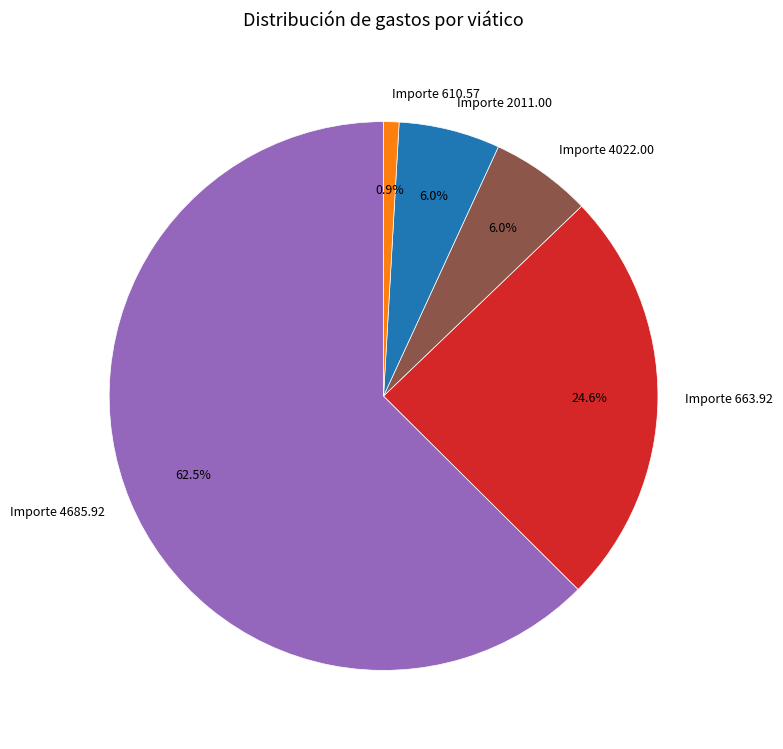

Which category accounts for the majority?

Importe 4685.92